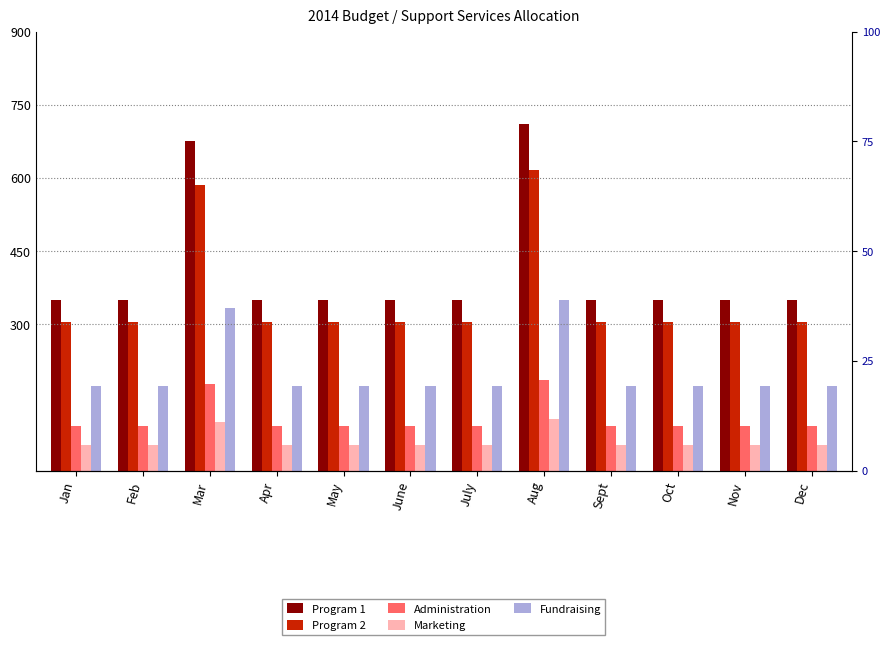

Which series has the largest total across all categories?

Program 1